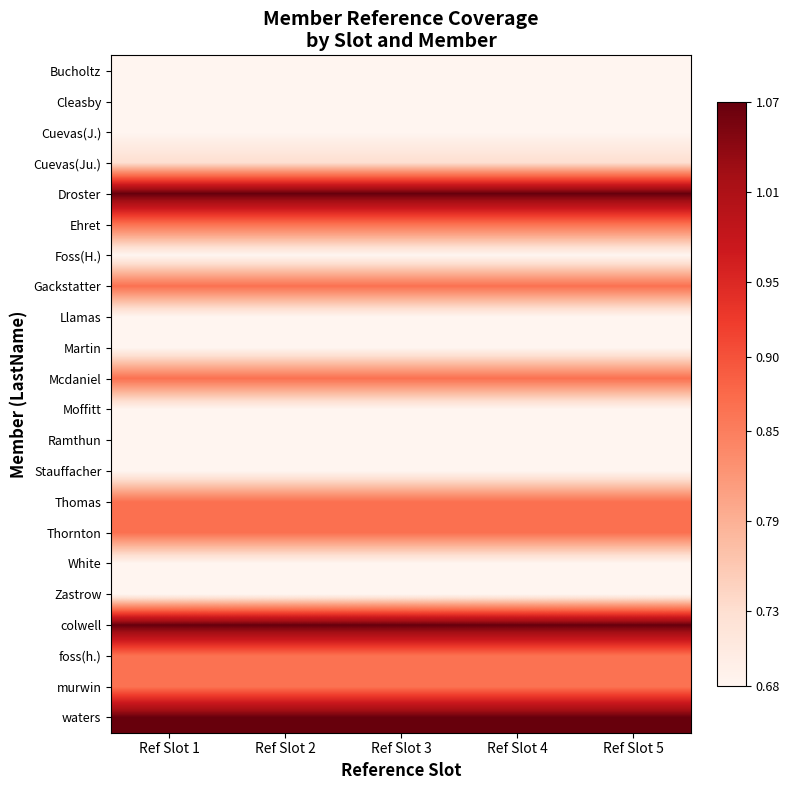

Reading left to right, what are all the values shown in this chart?

Bucholtz: Ref Slot 1=0.7	Ref Slot 2=0.7	Ref Slot 3=0.7	Ref Slot 4=0.7	Ref Slot 5=0.7
Cleasby: Ref Slot 1=0.7	Ref Slot 2=0.7	Ref Slot 3=0.7	Ref Slot 4=0.7	Ref Slot 5=0.7
Cuevas(J.): Ref Slot 1=0.7	Ref Slot 2=0.7	Ref Slot 3=0.7	Ref Slot 4=0.7	Ref Slot 5=0.7
Cuevas(Ju.): Ref Slot 1=0.7	Ref Slot 2=0.7	Ref Slot 3=0.7	Ref Slot 4=0.7	Ref Slot 5=0.7
Droster: Ref Slot 1=1.1	Ref Slot 2=1.1	Ref Slot 3=1.1	Ref Slot 4=1.1	Ref Slot 5=1.1
Ehret: Ref Slot 1=0.9	Ref Slot 2=0.9	Ref Slot 3=0.9	Ref Slot 4=0.9	Ref Slot 5=0.9
Foss(H.): Ref Slot 1=0.7	Ref Slot 2=0.7	Ref Slot 3=0.7	Ref Slot 4=0.7	Ref Slot 5=0.7
Gackstatter: Ref Slot 1=0.9	Ref Slot 2=0.9	Ref Slot 3=0.9	Ref Slot 4=0.9	Ref Slot 5=0.9
Llamas: Ref Slot 1=0.7	Ref Slot 2=0.7	Ref Slot 3=0.7	Ref Slot 4=0.7	Ref Slot 5=0.7
Martin: Ref Slot 1=0.7	Ref Slot 2=0.7	Ref Slot 3=0.7	Ref Slot 4=0.7	Ref Slot 5=0.7
Mcdaniel: Ref Slot 1=0.9	Ref Slot 2=0.9	Ref Slot 3=0.9	Ref Slot 4=0.9	Ref Slot 5=0.9
Moffitt: Ref Slot 1=0.7	Ref Slot 2=0.7	Ref Slot 3=0.7	Ref Slot 4=0.7	Ref Slot 5=0.7
Ramthun: Ref Slot 1=0.7	Ref Slot 2=0.7	Ref Slot 3=0.7	Ref Slot 4=0.7	Ref Slot 5=0.7
Stauffacher: Ref Slot 1=0.7	Ref Slot 2=0.7	Ref Slot 3=0.7	Ref Slot 4=0.7	Ref Slot 5=0.7
Thomas: Ref Slot 1=0.9	Ref Slot 2=0.9	Ref Slot 3=0.9	Ref Slot 4=0.9	Ref Slot 5=0.9
Thornton: Ref Slot 1=0.9	Ref Slot 2=0.9	Ref Slot 3=0.9	Ref Slot 4=0.9	Ref Slot 5=0.9
White: Ref Slot 1=0.7	Ref Slot 2=0.7	Ref Slot 3=0.7	Ref Slot 4=0.7	Ref Slot 5=0.7
Zastrow: Ref Slot 1=0.7	Ref Slot 2=0.7	Ref Slot 3=0.7	Ref Slot 4=0.7	Ref Slot 5=0.7
colwell: Ref Slot 1=1.1	Ref Slot 2=1.1	Ref Slot 3=1.1	Ref Slot 4=1.1	Ref Slot 5=1.1
foss(h.): Ref Slot 1=0.9	Ref Slot 2=0.9	Ref Slot 3=0.9	Ref Slot 4=0.9	Ref Slot 5=0.9
murwin: Ref Slot 1=0.9	Ref Slot 2=0.9	Ref Slot 3=0.9	Ref Slot 4=0.9	Ref Slot 5=0.9
waters: Ref Slot 1=1.1	Ref Slot 2=1.1	Ref Slot 3=1.1	Ref Slot 4=1.1	Ref Slot 5=1.1